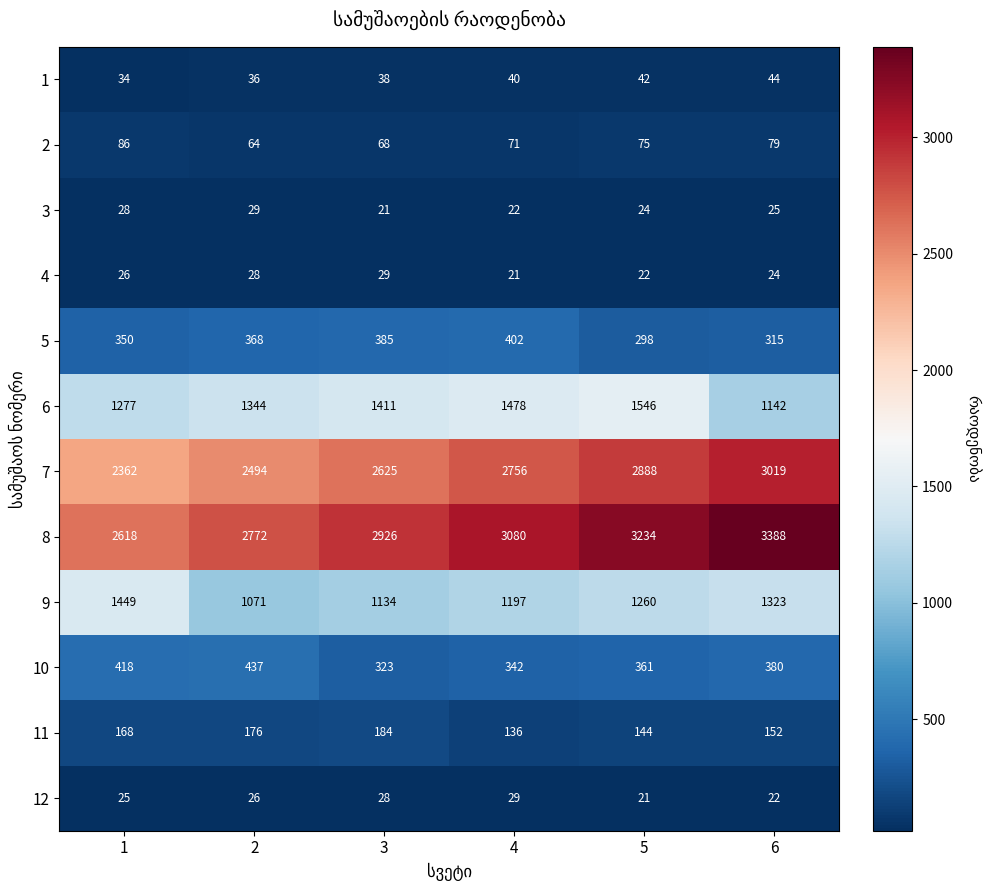

At which category is the sum across all series the highest?

5